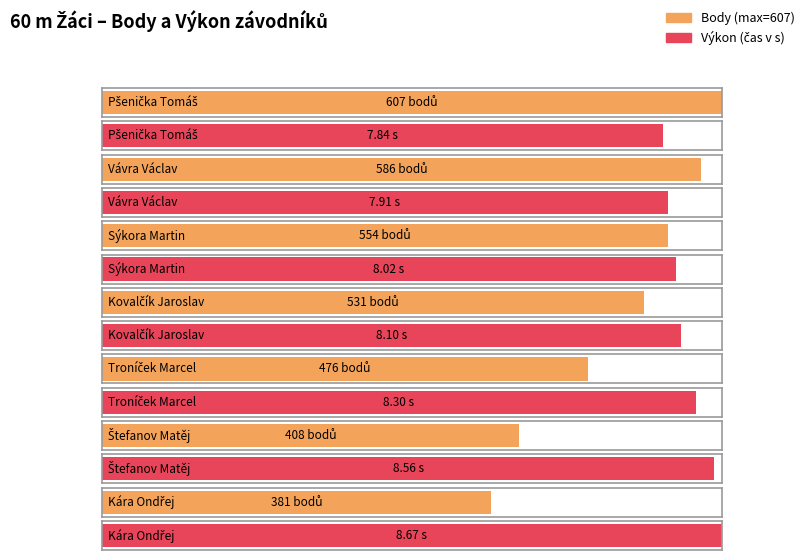

At which category is the sum across all series the highest?

Pšenička Tomáš